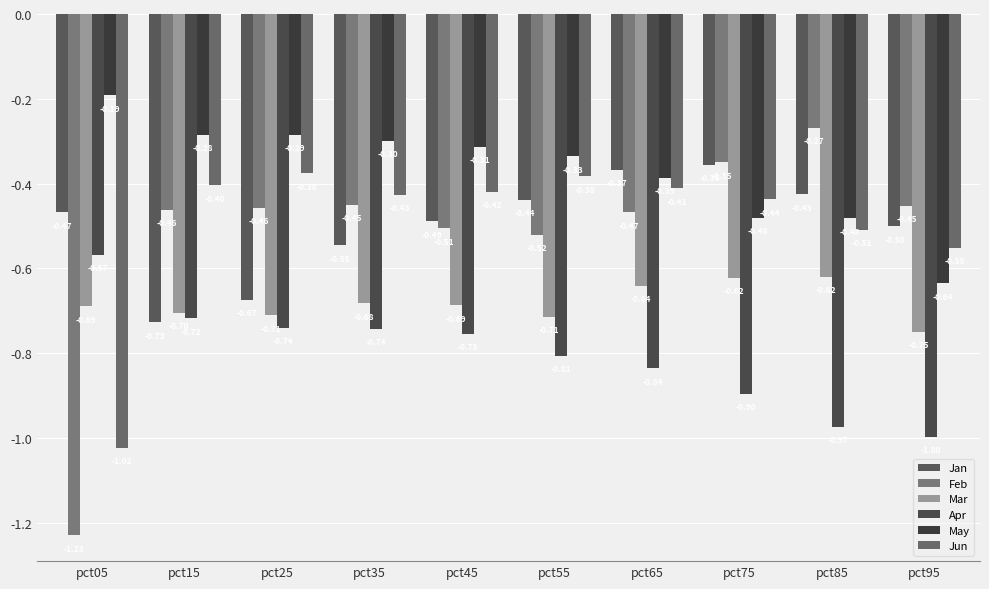

Count the number of data series in this chart.

6